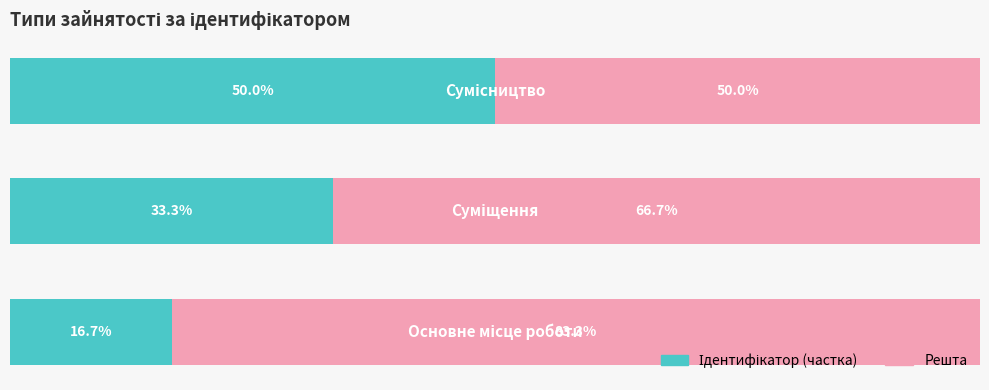

Which series has the widest spread of values?

Решта